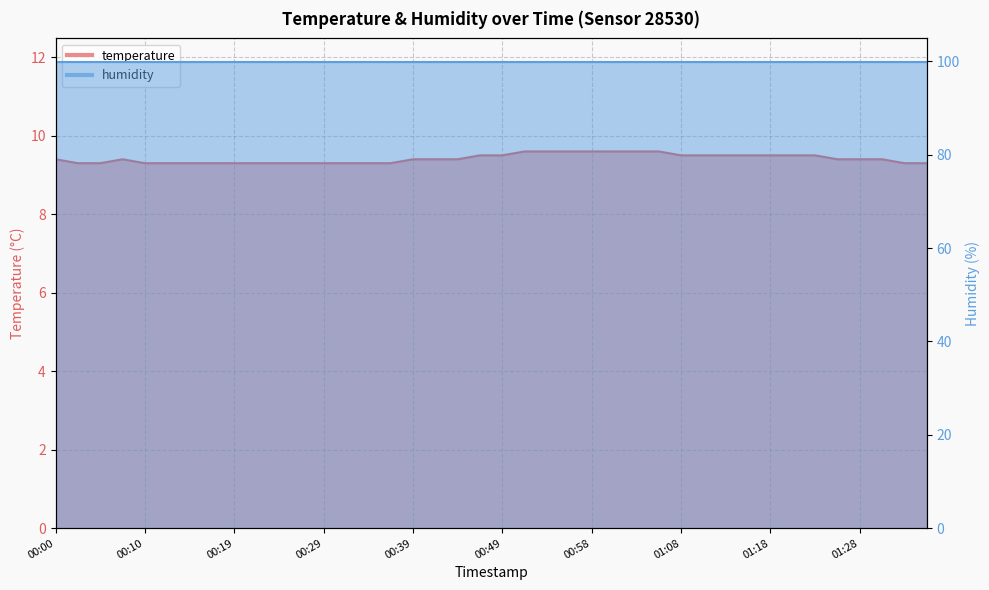

Reading left to right, extract all data points from this chart.

9.4	9.3	9.3	9.4	9.3	9.3	9.3	9.3	9.3	9.3	9.3	9.3	9.3	9.3	9.3	9.3	9.4	9.4	9.4	9.5	9.5	9.6	9.6	9.6	9.6	9.6	9.6	9.6	9.5	9.5	9.5	9.5	9.5	9.5	9.5	9.4	9.4	9.4	9.3	9.3